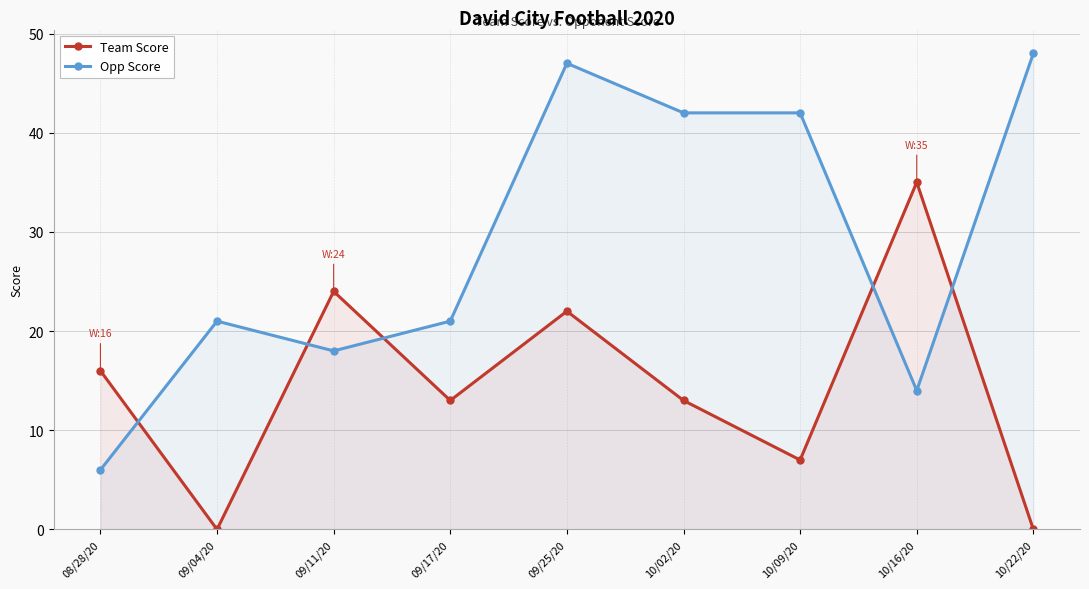

The value of Team Score at 10/16/20 is 18. True or false?

False